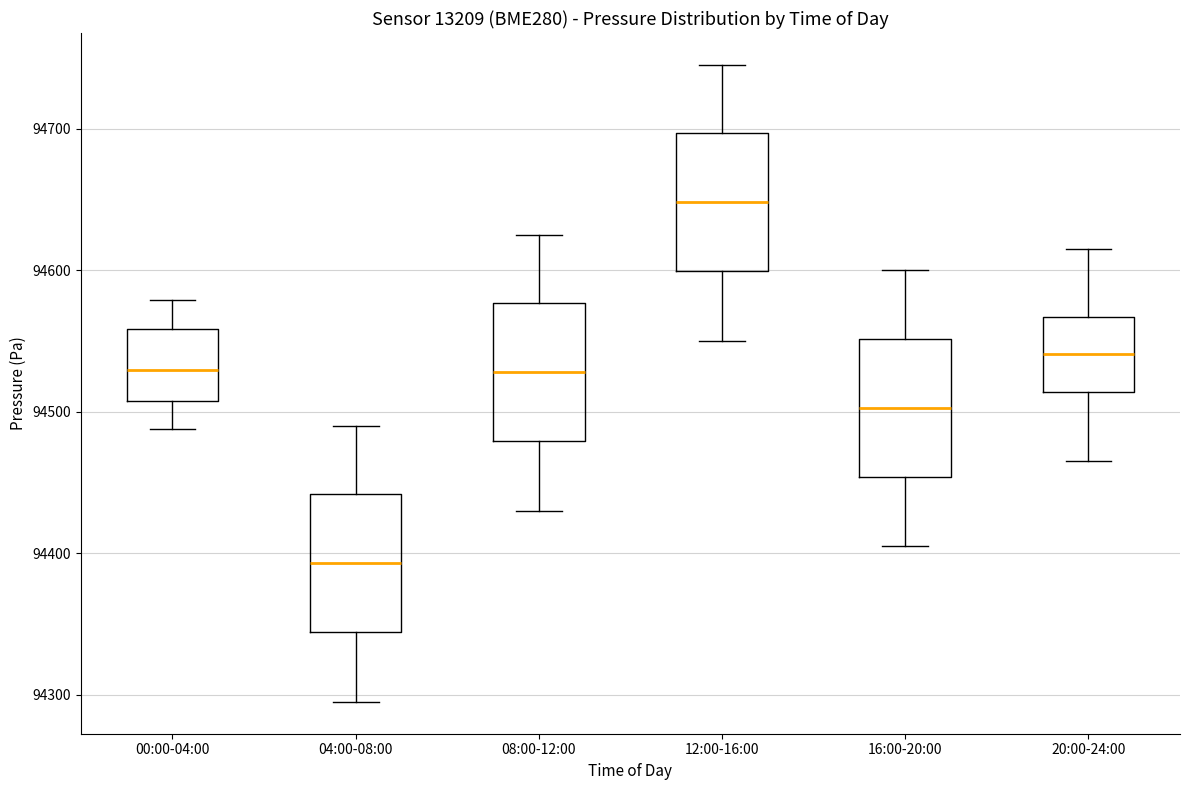

Where is the upper edge of the box for 16:00-20:00 on the y-axis? The values are not printed on the chart, so give them approximately, as read against the axis.

94550